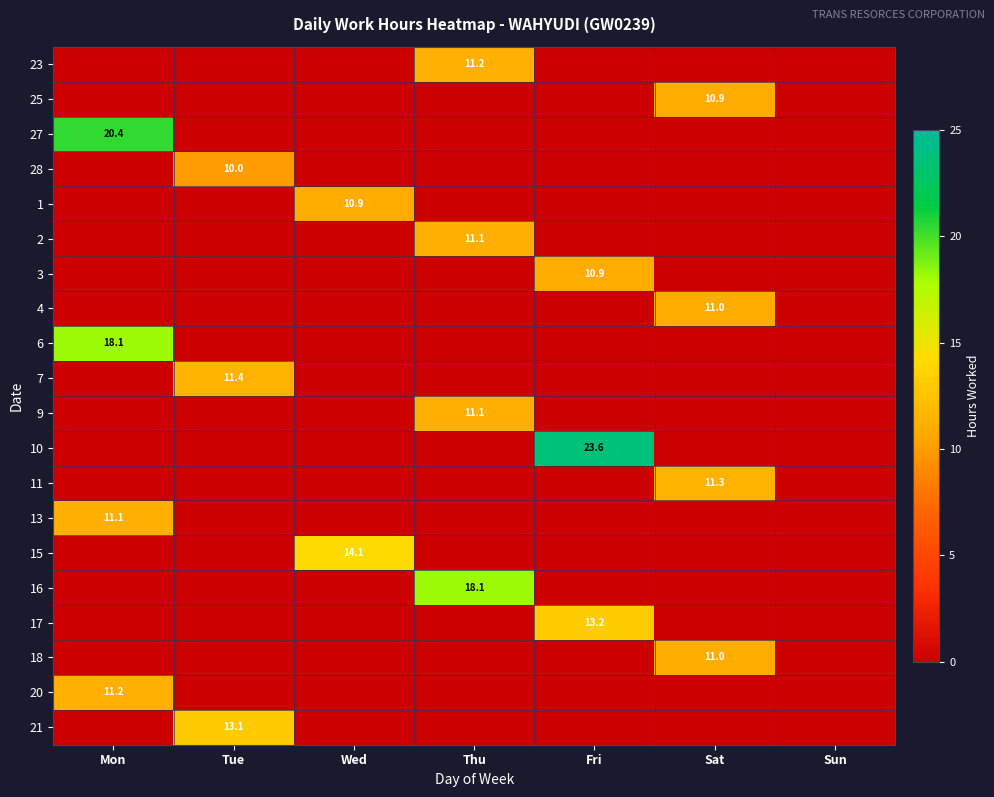

True or false: 7 has a value of 15.4 at Tue.

False